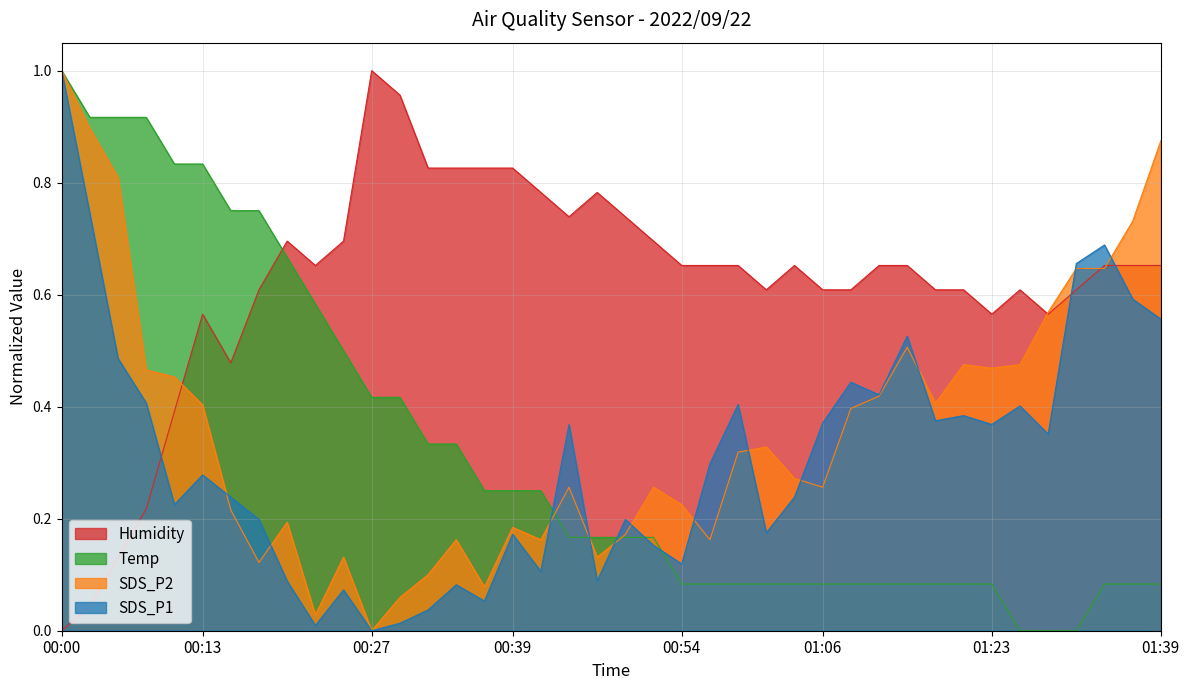

Is it true that SDS_P2 equals 0.3 at 00:54?

False